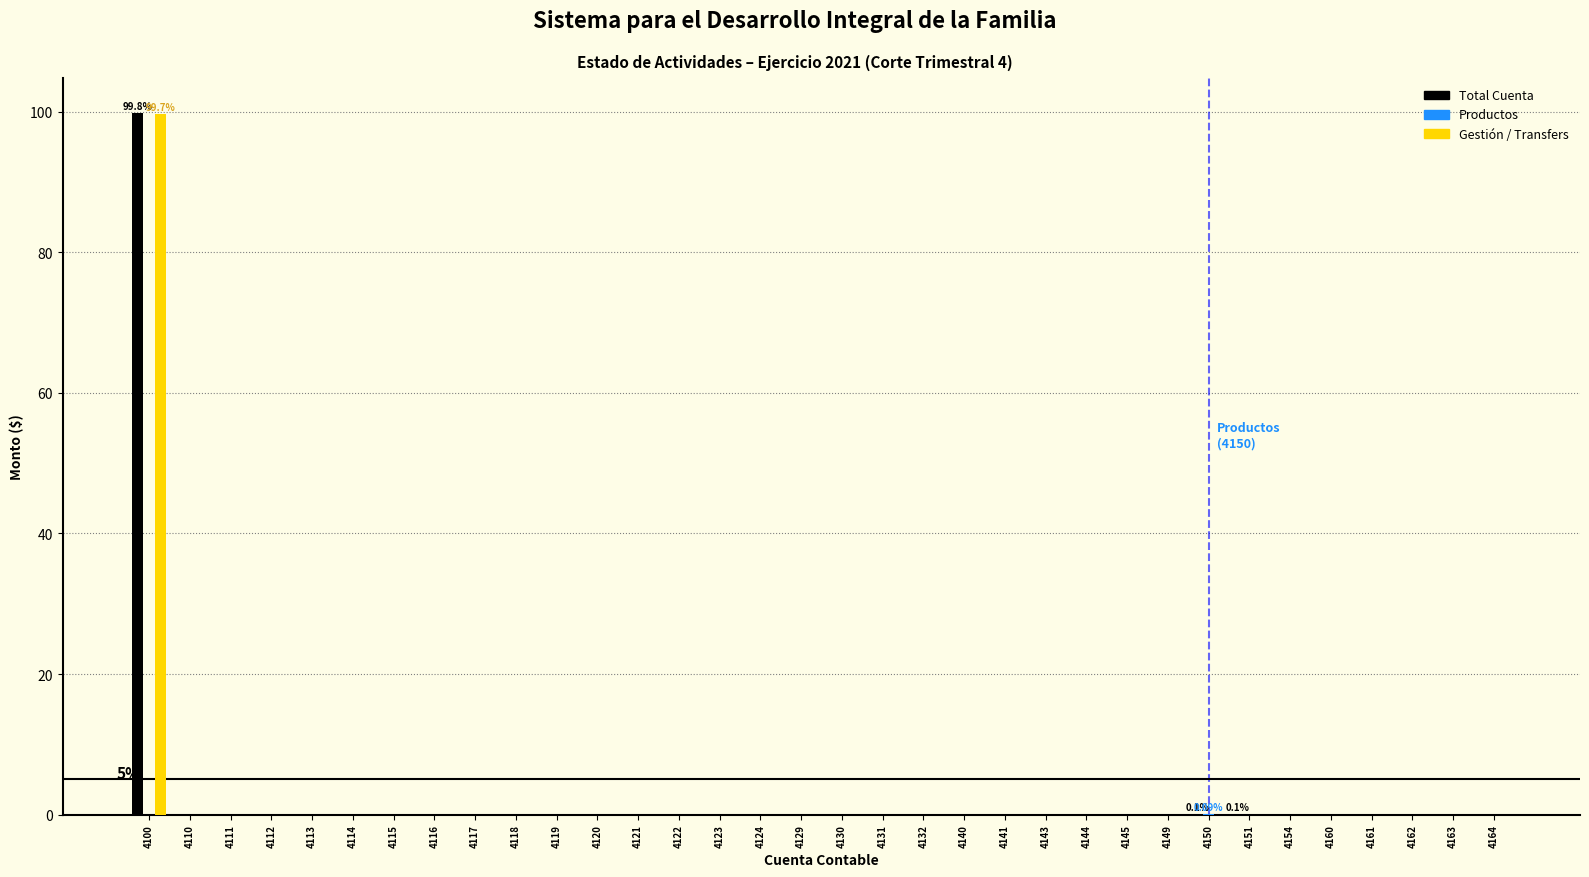

At which category is the sum across all series the highest?

4100